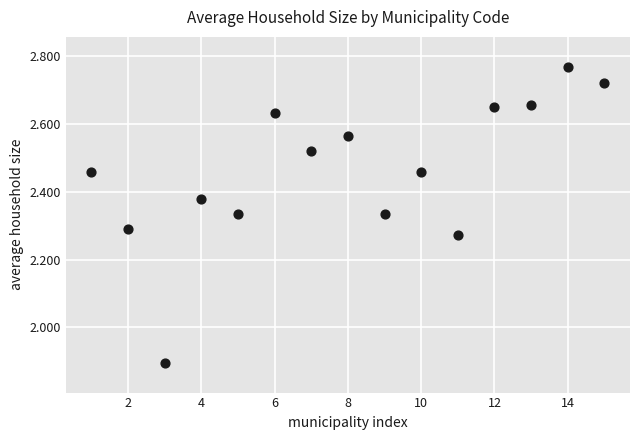

What Y value in the scatter plot is closest to 2?

1.9